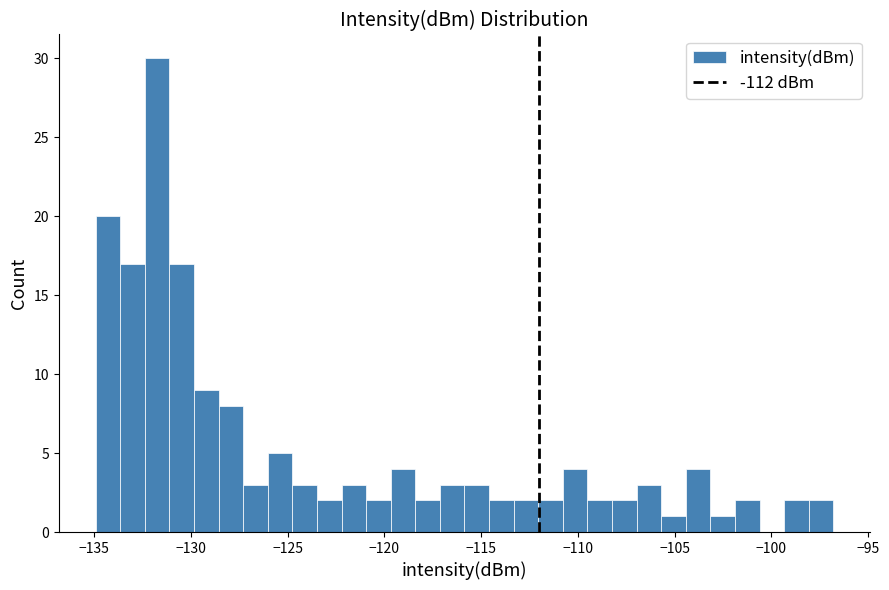

Around what value on the x-axis is the tallest bar? Give the approximate position of its centre, as read against the axis.

-131.5